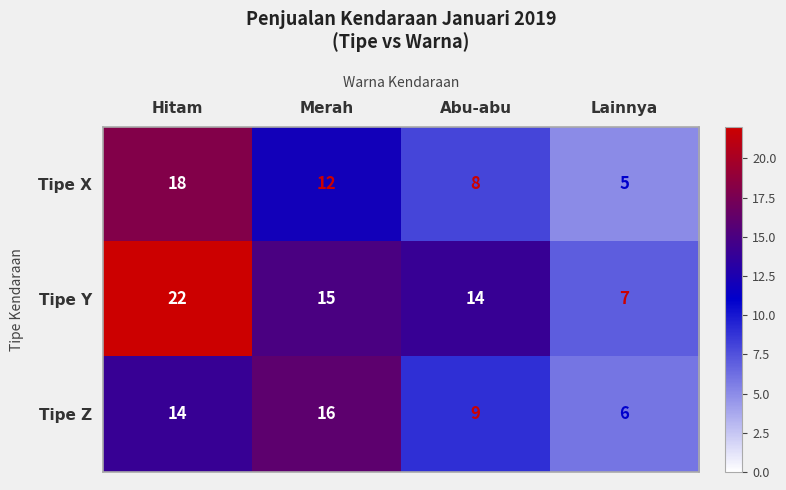

What value does the Tipe Y series have at Merah, to the nearest 5?

15